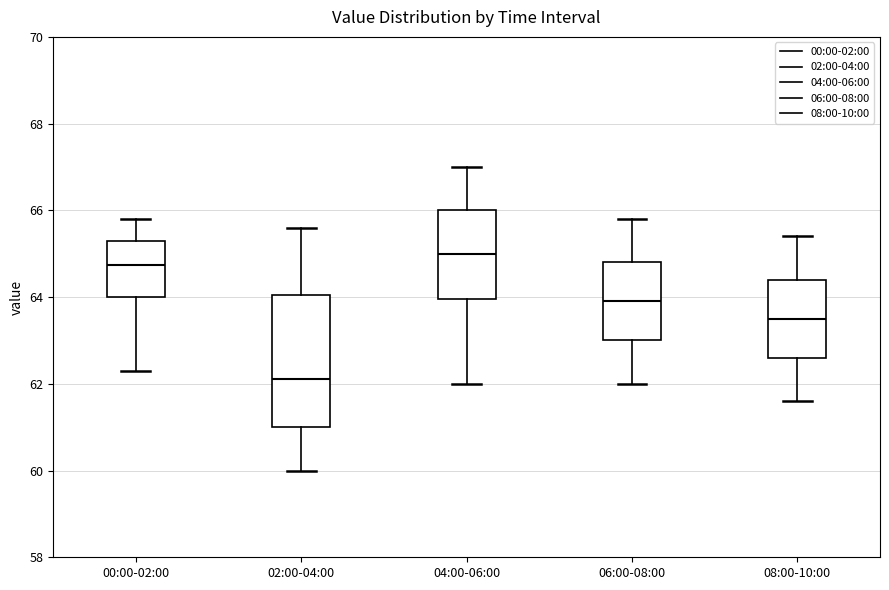

Reading left to right, read every box against the y-axis: the position of its median line, the range the box covers, and the ends of its whiskers. The values are not printed on the chart, so give them approximately, as read against the axis.

00:00-02:00: median 64.8, box 64.0 to 65.4, whiskers 62.4 to 65.8
02:00-04:00: median 62.2, box 61.0 to 64.0, whiskers 60.0 to 65.6
04:00-06:00: median 65.0, box 64.0 to 66.0, whiskers 62.0 to 67.0
06:00-08:00: median 64.0, box 63.0 to 64.8, whiskers 62.0 to 65.8
08:00-10:00: median 63.6, box 62.6 to 64.4, whiskers 61.6 to 65.4